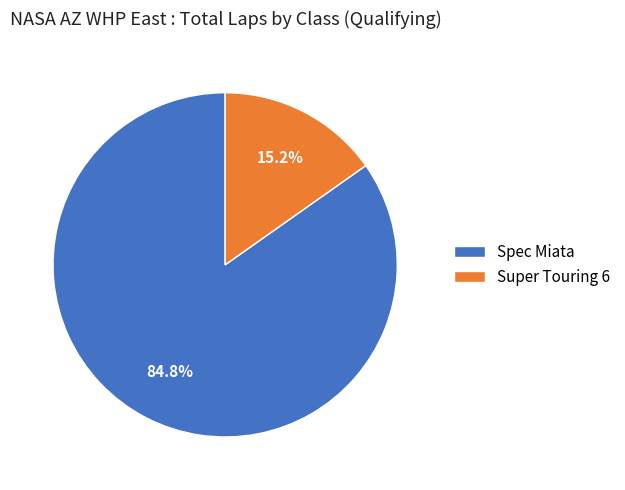

Does Spec Miata represent more than half of the total?

Yes